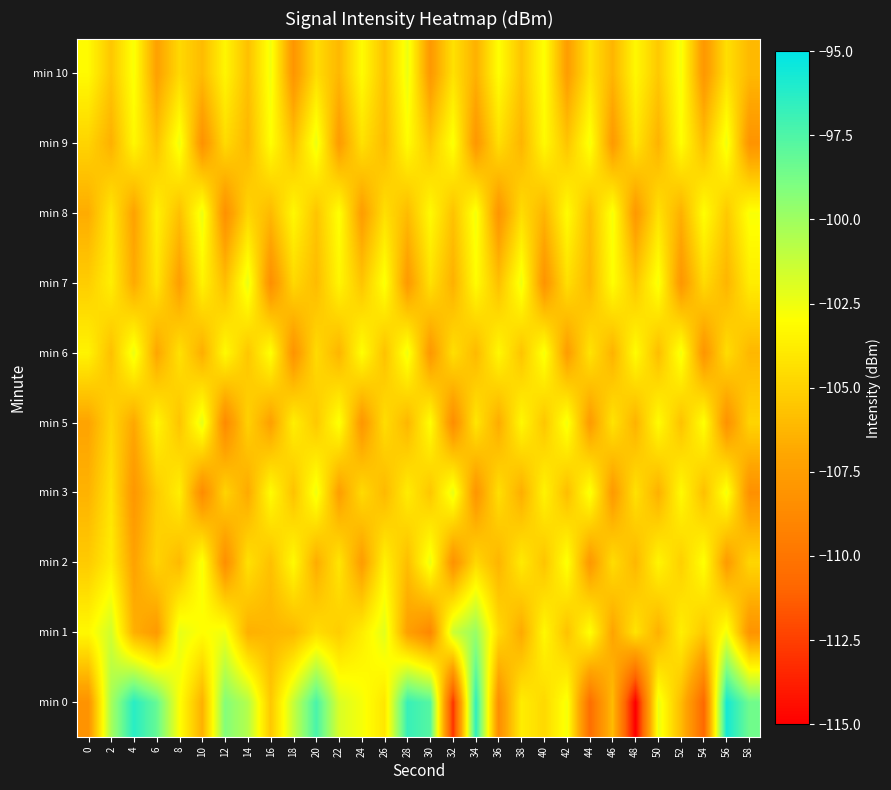

At which category is the sum across all series the highest?

34